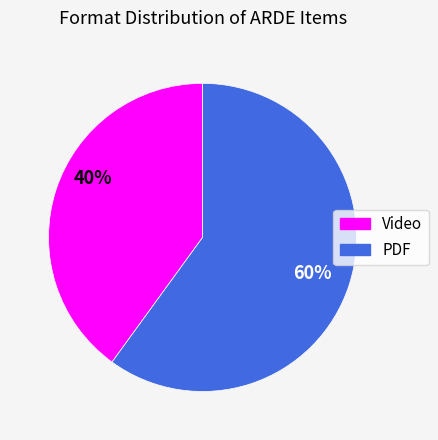

To the nearest percent, what is the average slice percentage?

50%